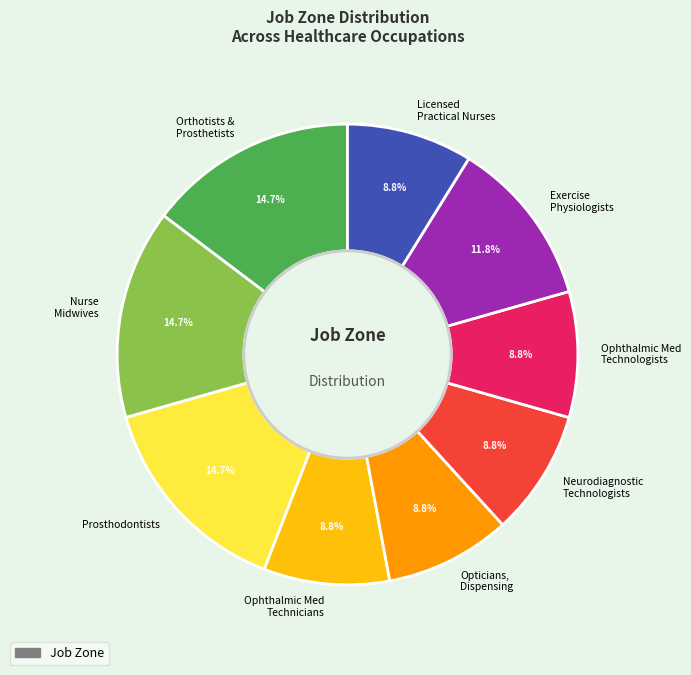

Does Ophthalmic Med Technicians account for over 50% of the chart?

No